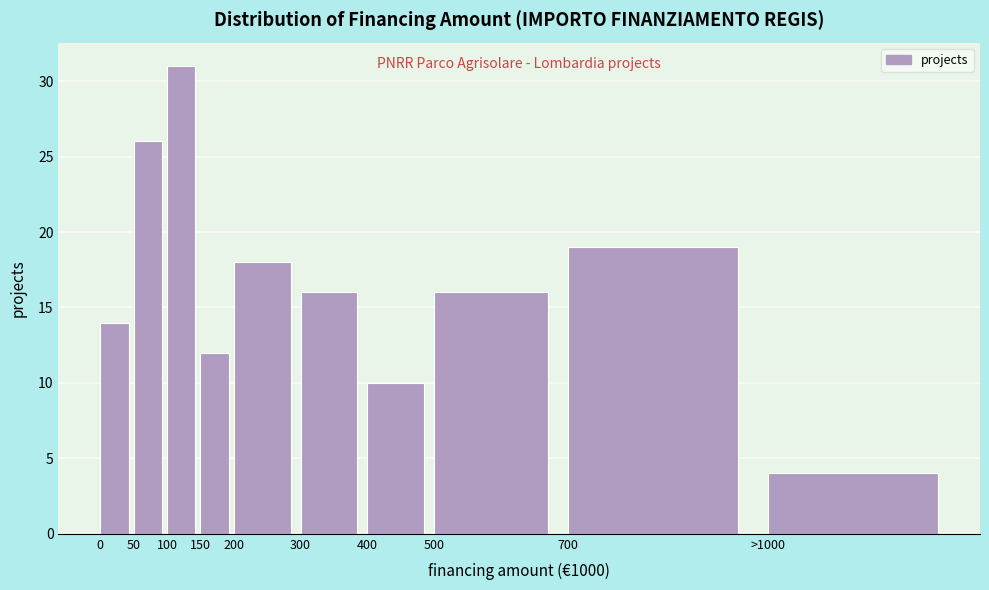

Reading left to right, list all the values displayed in this chart.

14	26	31	12	18	16	10	16	19	4